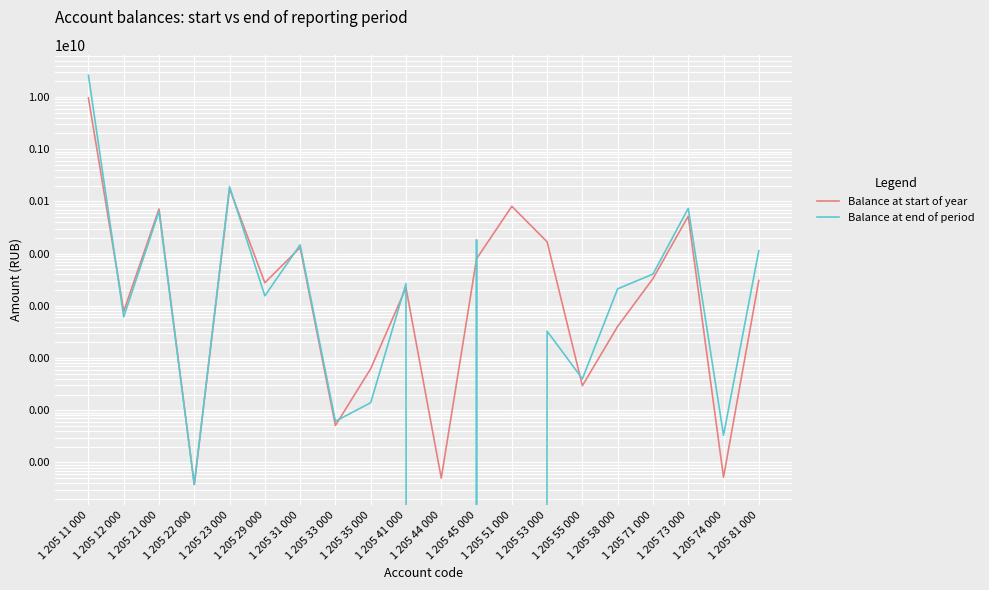

True or false: Balance at end of period has more than 2 points higher than both neighbors.

True